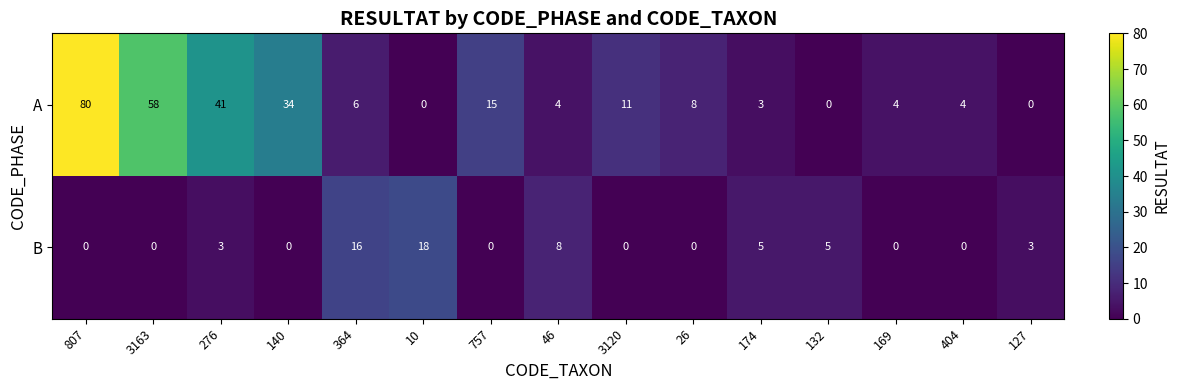

What is the maximum value shown in the chart?

80